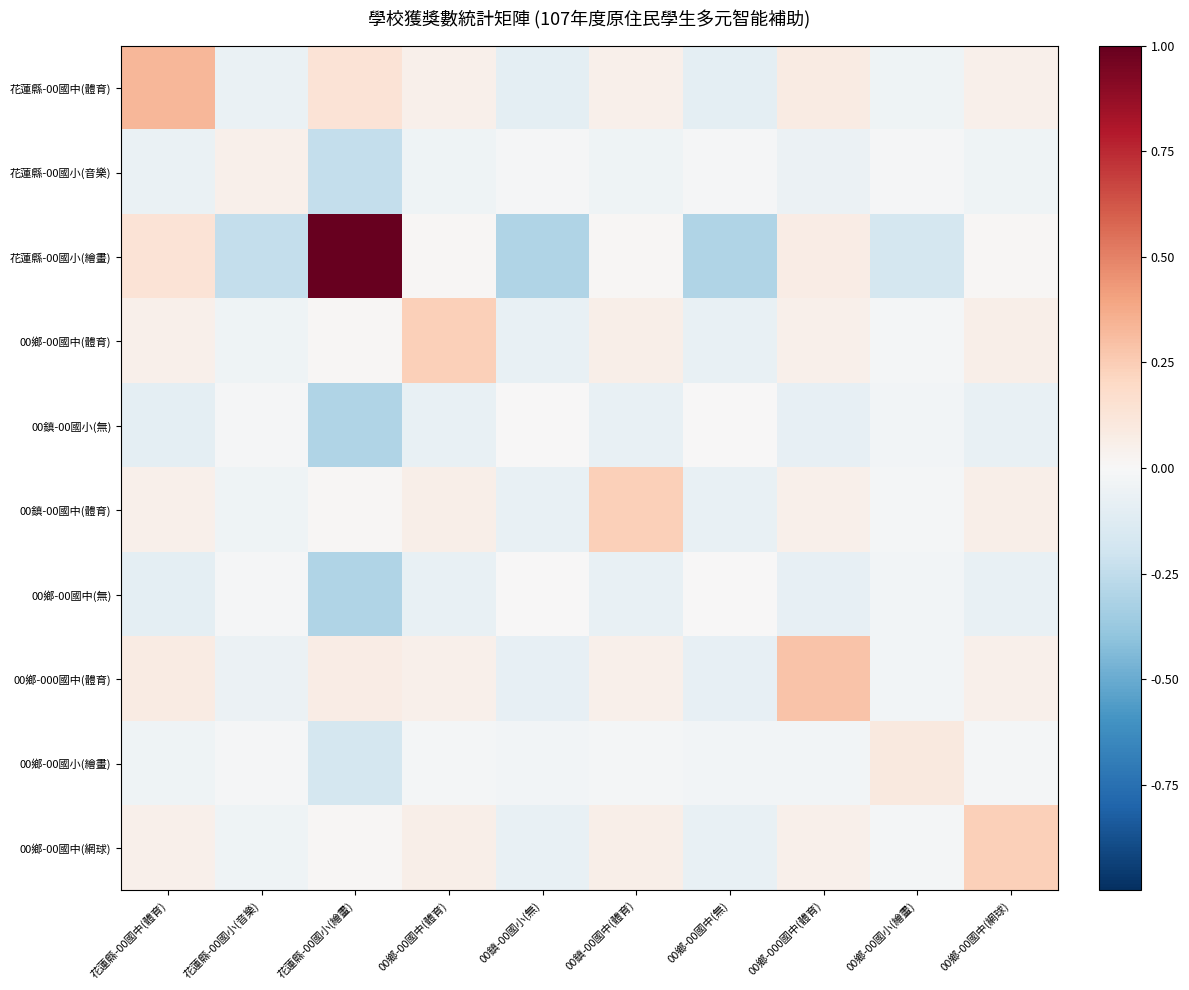

Rank the series at 00鄉-000國中(體育) from lowest to highest value.

00鎮-00國小(無), 00鄉-00國中(無), 花蓮縣-00國小(音樂), 00鄉-00國小(繪畫), 00鄉-00國中(體育), 00鎮-00國中(體育), 00鄉-00國中(網球), 花蓮縣-00國小(繪畫), 花蓮縣-00國中(體育), 00鄉-000國中(體育)